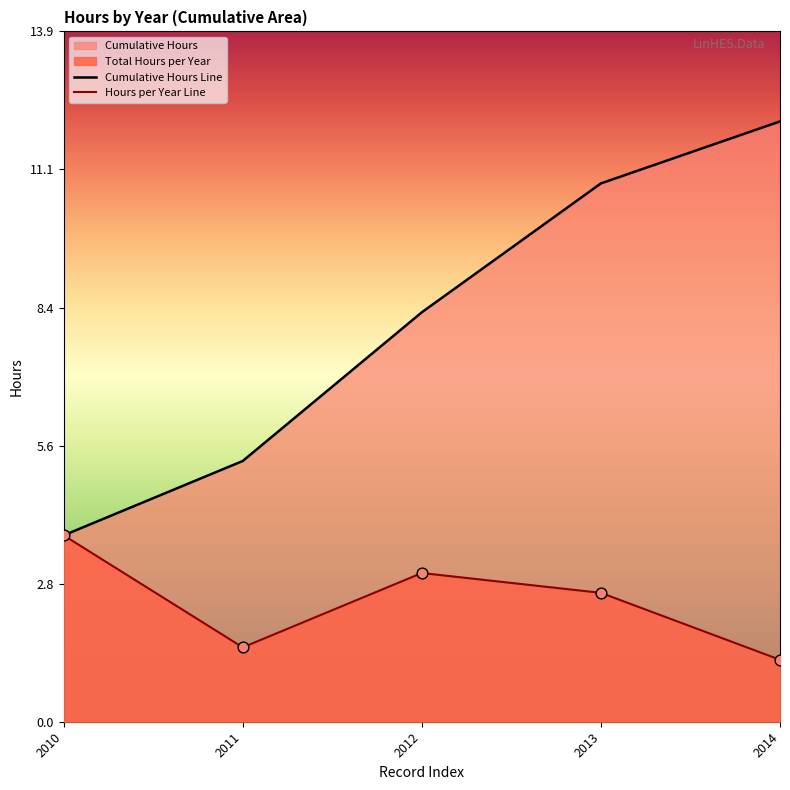

Which series has the widest spread of Y values?

Cumulative Hours Line